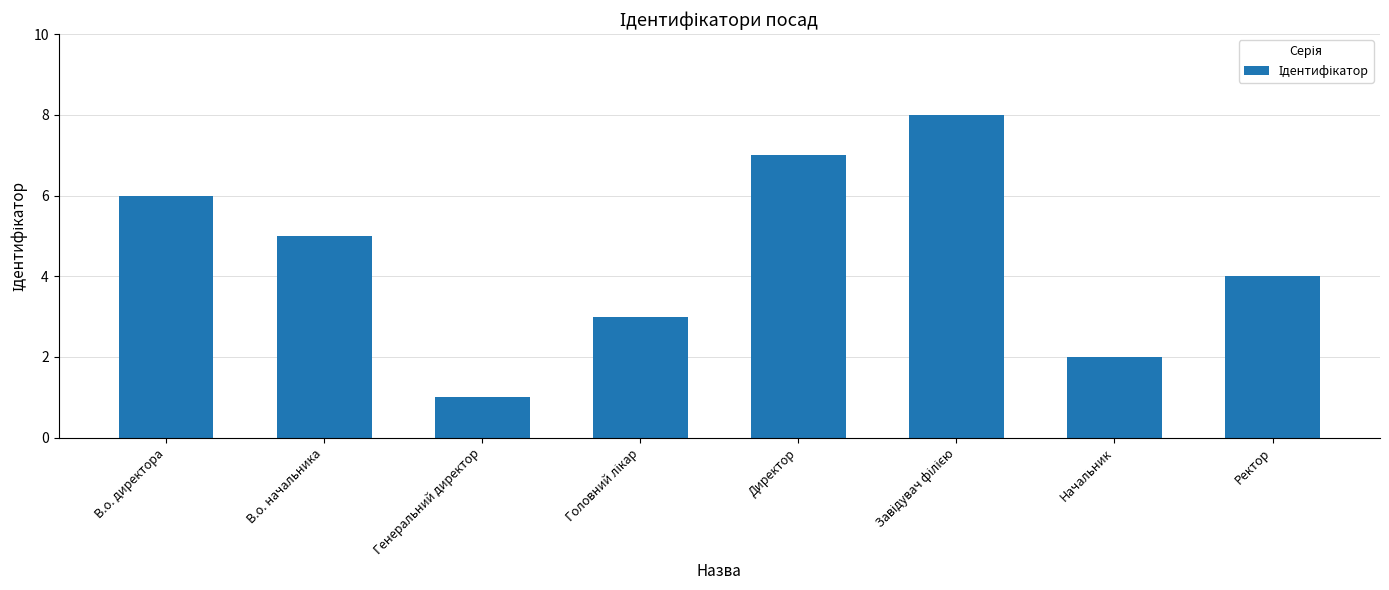

What is the approximate value at Генеральний директор?

1